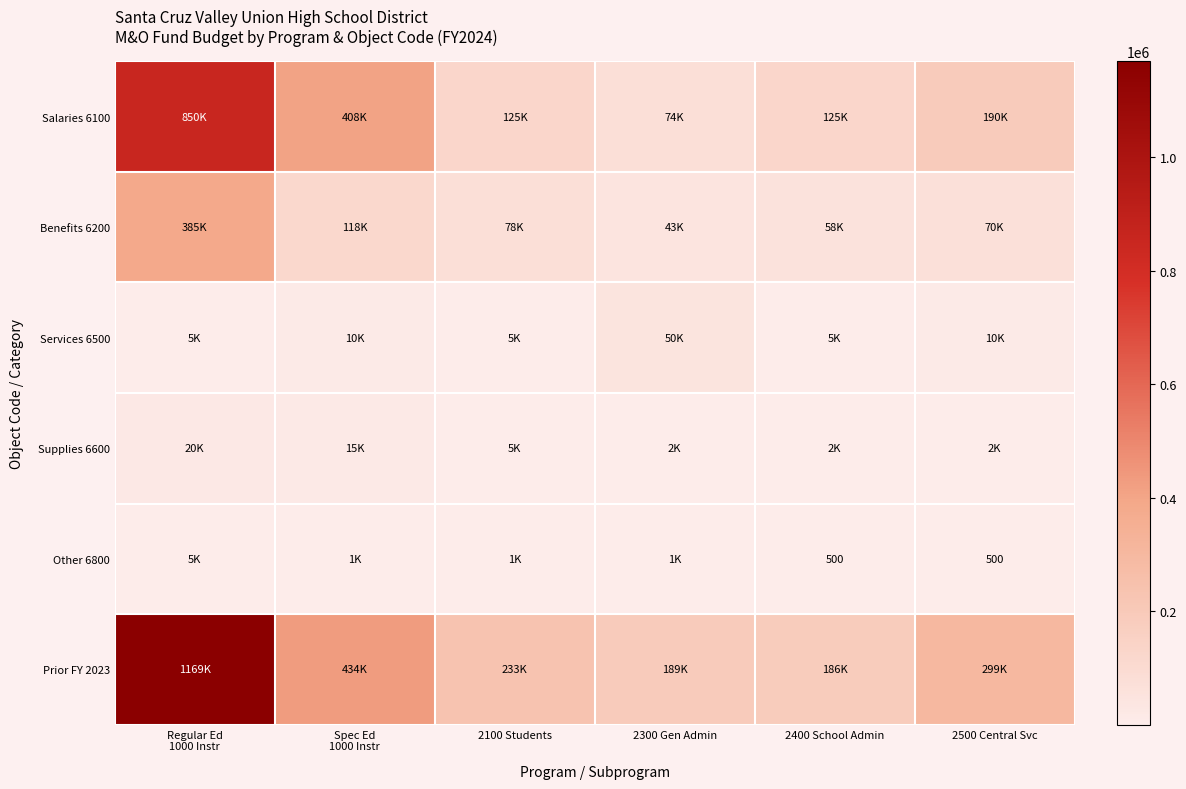

How many values in the Services 6500 series exceed 10000?

1